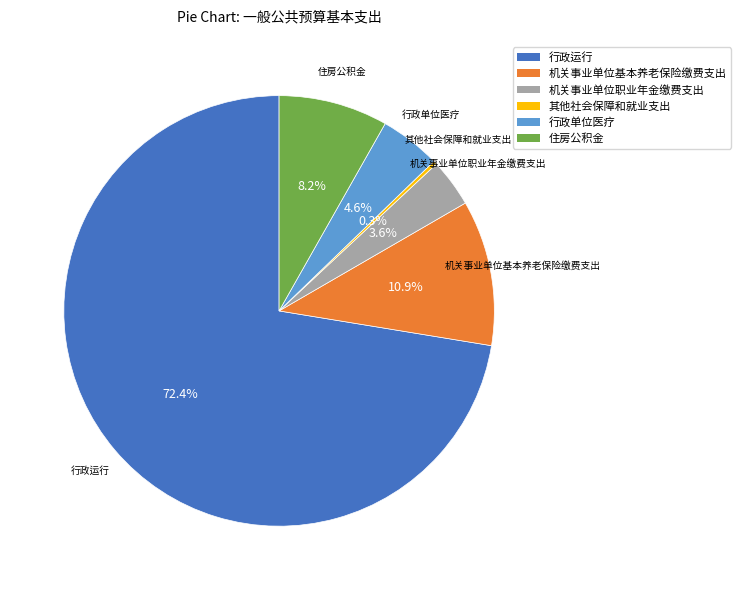

To the nearest percent, what is the average slice percentage?

17%